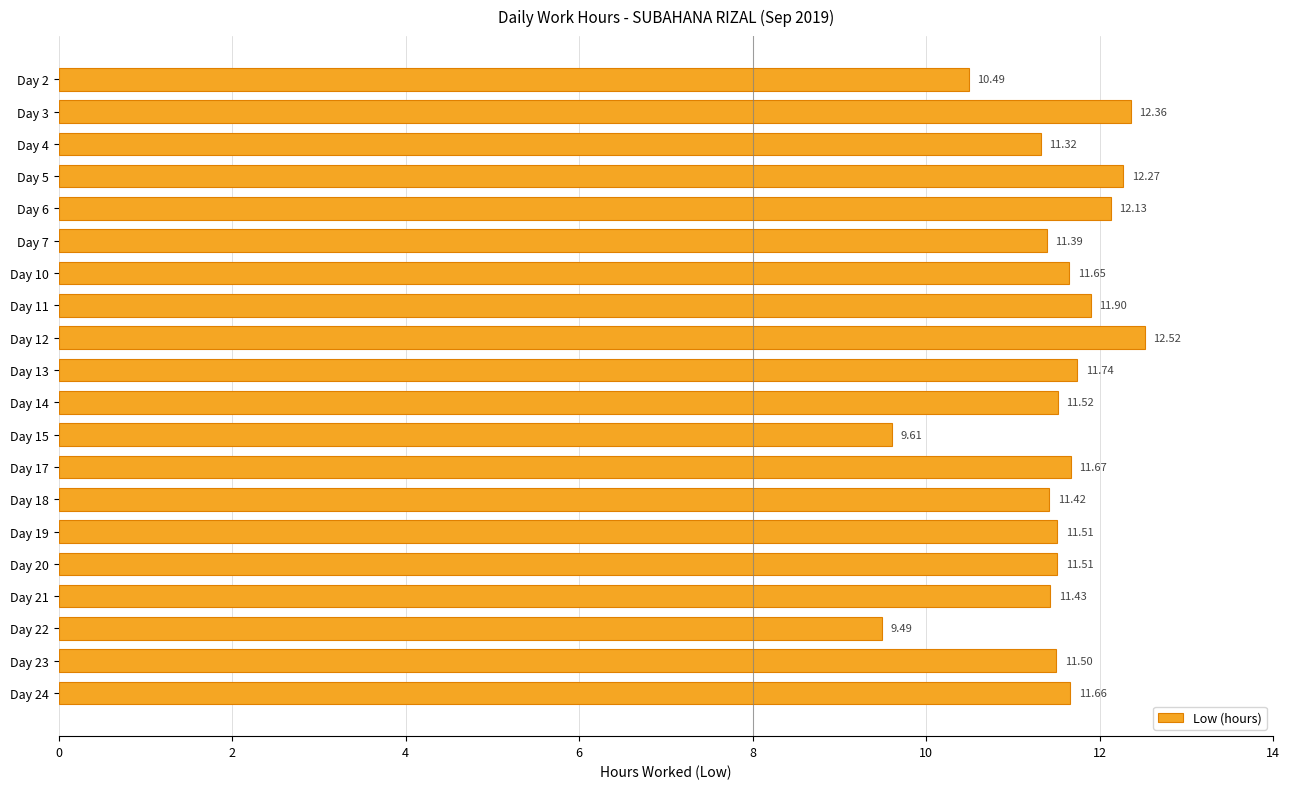

What is the change in value from Day 15 to Day 13?

+2.1